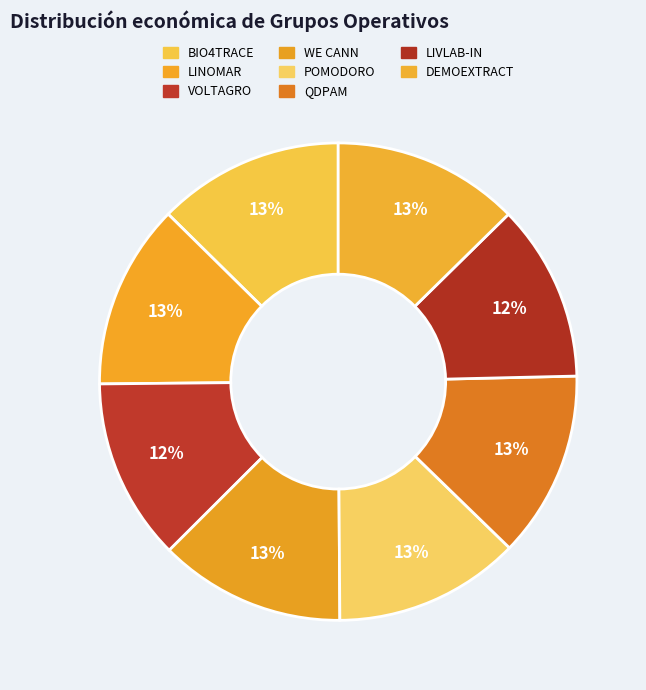

Is the sum of VOLTAGRO and LINOMAR greater than half?

No